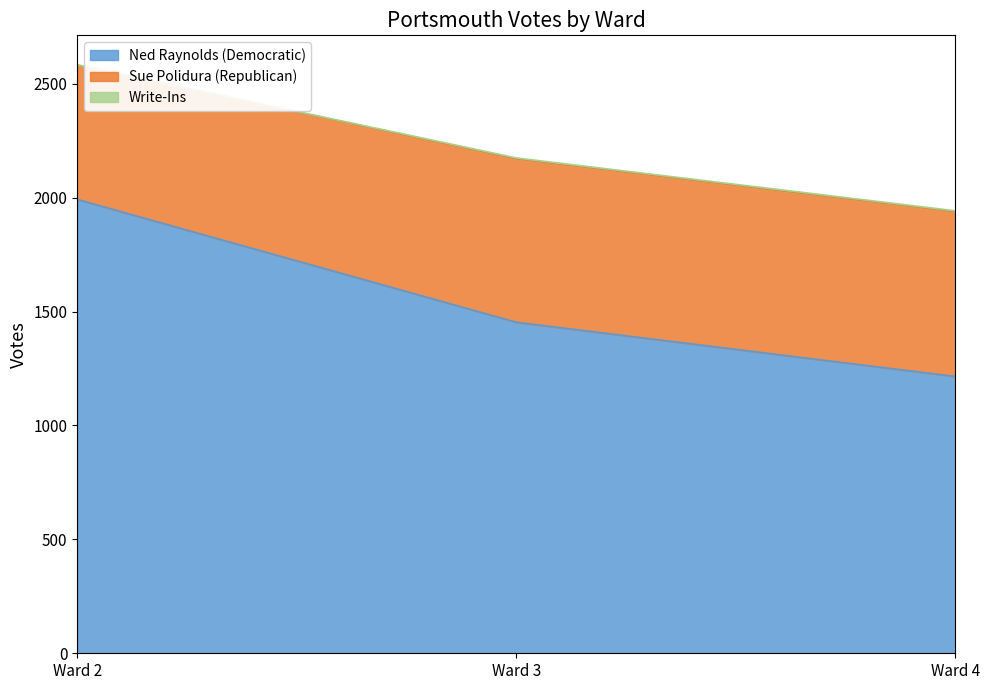

What value does the Ned Raynolds (Democratic) series have at Ward 2, to the nearest 50?

2000